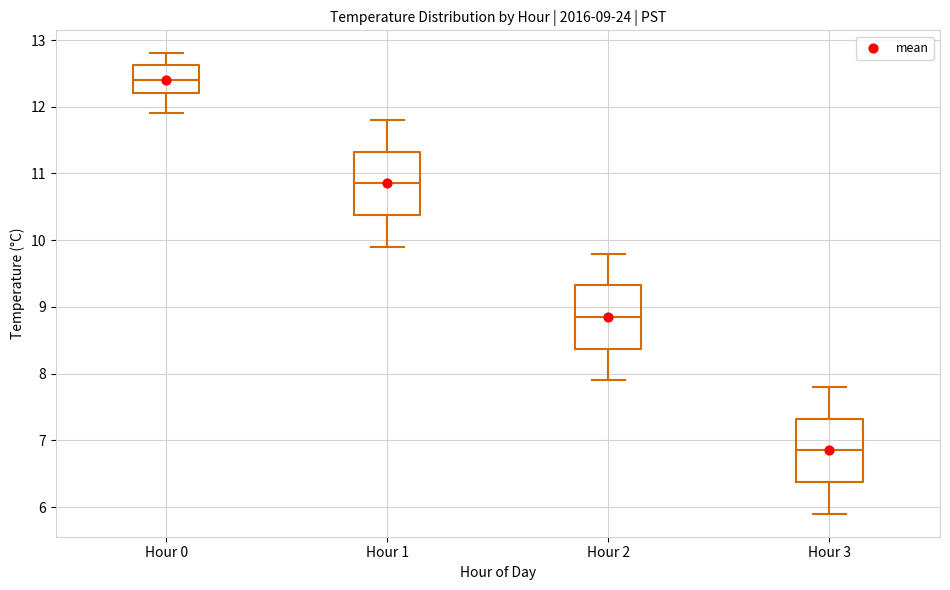

Which box's median line is the lowest?

Hour 3